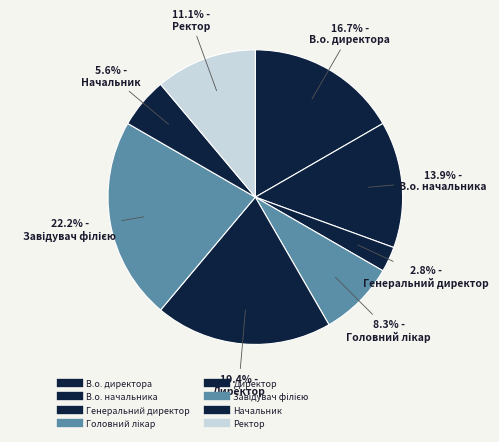

How many segments does this pie chart have?

8